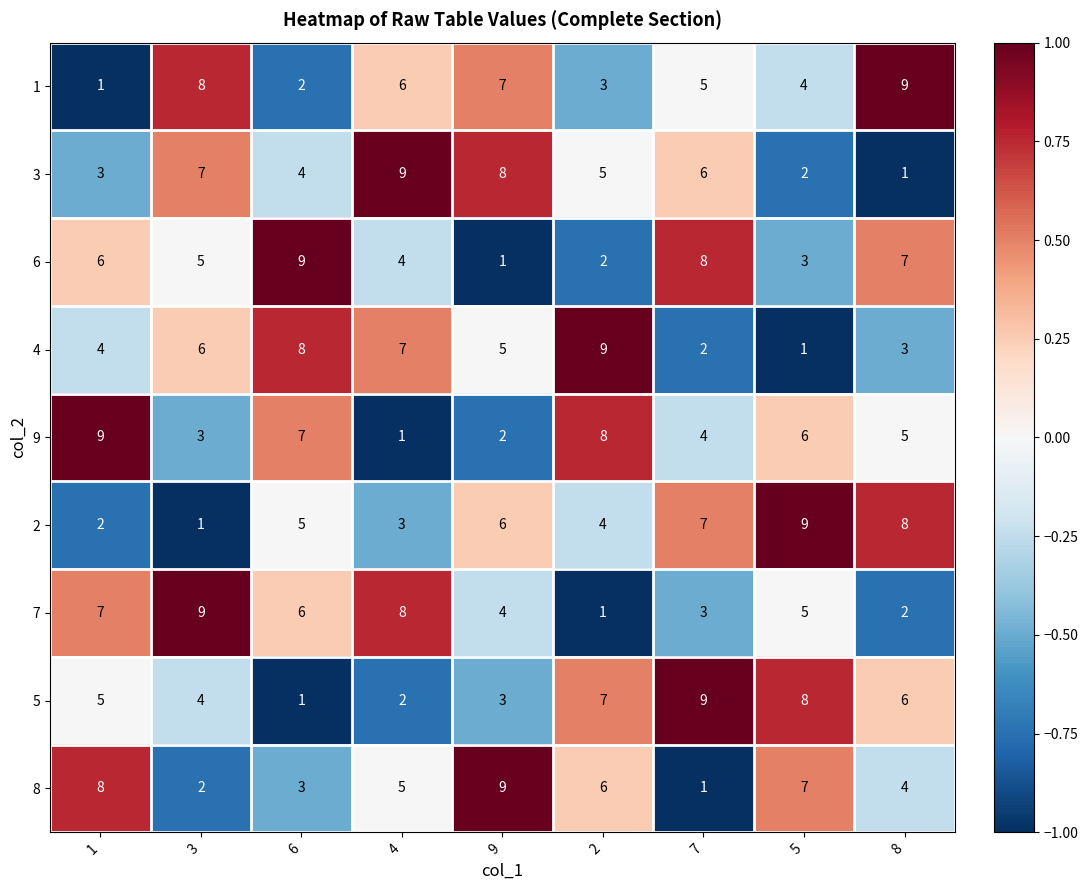

What is the difference between the maximum and minimum values in the 3 series?

8